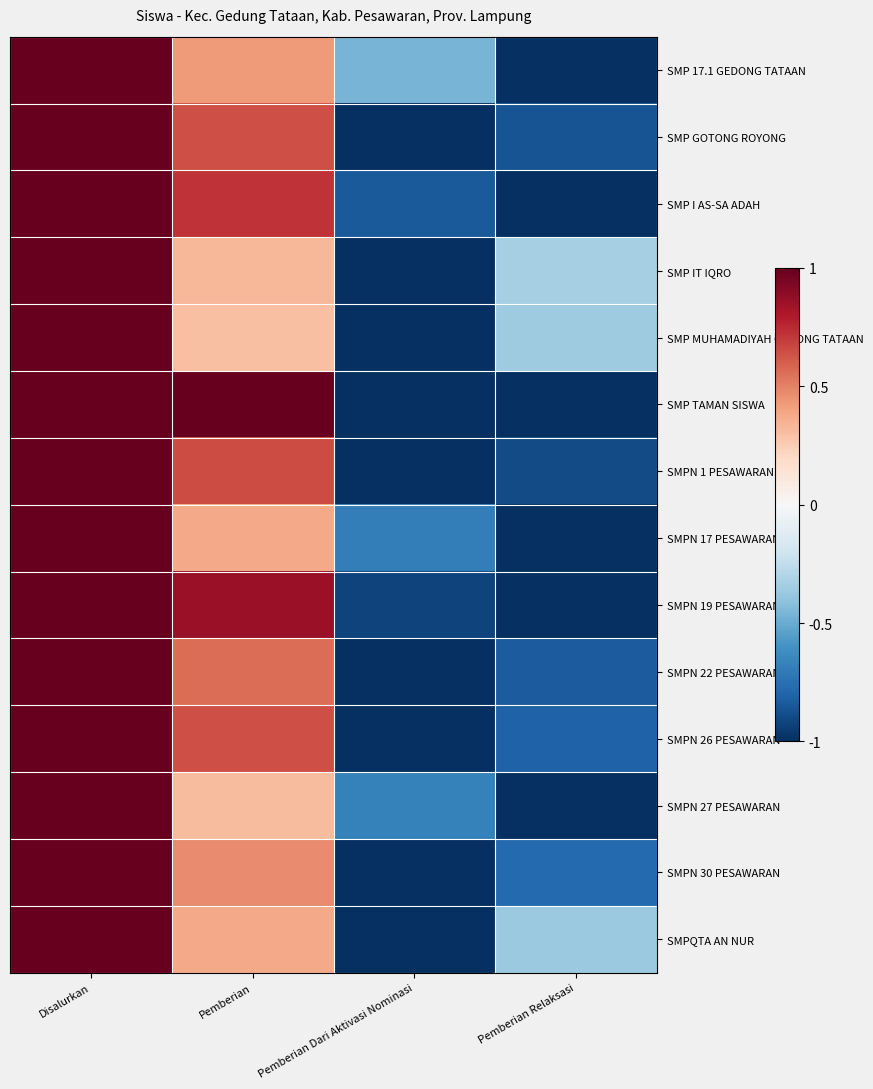

Between Pemberian Relaksasi and Disalurkan, which is larger?

Disalurkan